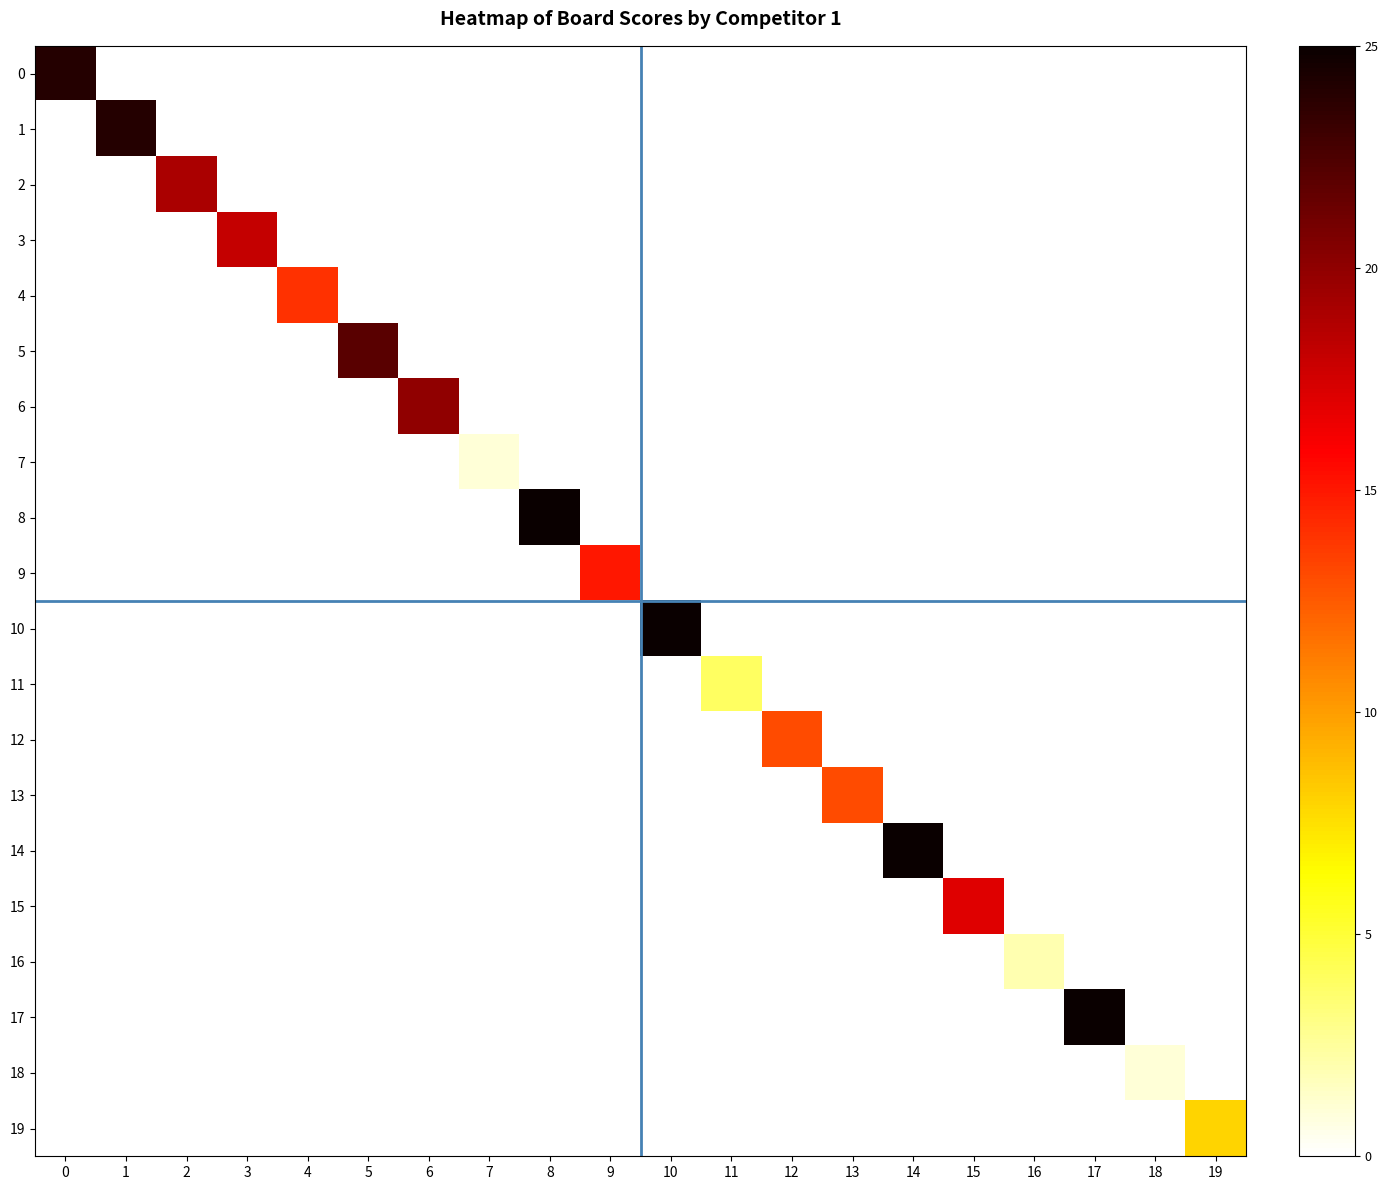

Reading left to right, what are all the values shown in this chart?

0: 0=24	1=0	2=0	3=0	4=0	5=0	6=0	7=0	8=0	9=0	10=0	11=0	12=0	13=0	14=0	15=0	16=0	17=0	18=0	19=0
1: 0=0	1=24	2=0	3=0	4=0	5=0	6=0	7=0	8=0	9=0	10=0	11=0	12=0	13=0	14=0	15=0	16=0	17=0	18=0	19=0
2: 0=0	1=0	2=19	3=0	4=0	5=0	6=0	7=0	8=0	9=0	10=0	11=0	12=0	13=0	14=0	15=0	16=0	17=0	18=0	19=0
3: 0=0	1=0	2=0	3=18	4=0	5=0	6=0	7=0	8=0	9=0	10=0	11=0	12=0	13=0	14=0	15=0	16=0	17=0	18=0	19=0
4: 0=0	1=0	2=0	3=0	4=14	5=0	6=0	7=0	8=0	9=0	10=0	11=0	12=0	13=0	14=0	15=0	16=0	17=0	18=0	19=0
5: 0=0	1=0	2=0	3=0	4=0	5=22	6=0	7=0	8=0	9=0	10=0	11=0	12=0	13=0	14=0	15=0	16=0	17=0	18=0	19=0
6: 0=0	1=0	2=0	3=0	4=0	5=0	6=20	7=0	8=0	9=0	10=0	11=0	12=0	13=0	14=0	15=0	16=0	17=0	18=0	19=0
7: 0=0	1=0	2=0	3=0	4=0	5=0	6=0	7=1	8=0	9=0	10=0	11=0	12=0	13=0	14=0	15=0	16=0	17=0	18=0	19=0
8: 0=0	1=0	2=0	3=0	4=0	5=0	6=0	7=0	8=25	9=0	10=0	11=0	12=0	13=0	14=0	15=0	16=0	17=0	18=0	19=0
9: 0=0	1=0	2=0	3=0	4=0	5=0	6=0	7=0	8=0	9=15	10=0	11=0	12=0	13=0	14=0	15=0	16=0	17=0	18=0	19=0
10: 0=0	1=0	2=0	3=0	4=0	5=0	6=0	7=0	8=0	9=0	10=25	11=0	12=0	13=0	14=0	15=0	16=0	17=0	18=0	19=0
11: 0=0	1=0	2=0	3=0	4=0	5=0	6=0	7=0	8=0	9=0	10=0	11=4	12=0	13=0	14=0	15=0	16=0	17=0	18=0	19=0
12: 0=0	1=0	2=0	3=0	4=0	5=0	6=0	7=0	8=0	9=0	10=0	11=0	12=13	13=0	14=0	15=0	16=0	17=0	18=0	19=0
13: 0=0	1=0	2=0	3=0	4=0	5=0	6=0	7=0	8=0	9=0	10=0	11=0	12=0	13=13	14=0	15=0	16=0	17=0	18=0	19=0
14: 0=0	1=0	2=0	3=0	4=0	5=0	6=0	7=0	8=0	9=0	10=0	11=0	12=0	13=0	14=25	15=0	16=0	17=0	18=0	19=0
15: 0=0	1=0	2=0	3=0	4=0	5=0	6=0	7=0	8=0	9=0	10=0	11=0	12=0	13=0	14=0	15=17	16=0	17=0	18=0	19=0
16: 0=0	1=0	2=0	3=0	4=0	5=0	6=0	7=0	8=0	9=0	10=0	11=0	12=0	13=0	14=0	15=0	16=2	17=0	18=0	19=0
17: 0=0	1=0	2=0	3=0	4=0	5=0	6=0	7=0	8=0	9=0	10=0	11=0	12=0	13=0	14=0	15=0	16=0	17=25	18=0	19=0
18: 0=0	1=0	2=0	3=0	4=0	5=0	6=0	7=0	8=0	9=0	10=0	11=0	12=0	13=0	14=0	15=0	16=0	17=0	18=1	19=0
19: 0=0	1=0	2=0	3=0	4=0	5=0	6=0	7=0	8=0	9=0	10=0	11=0	12=0	13=0	14=0	15=0	16=0	17=0	18=0	19=8